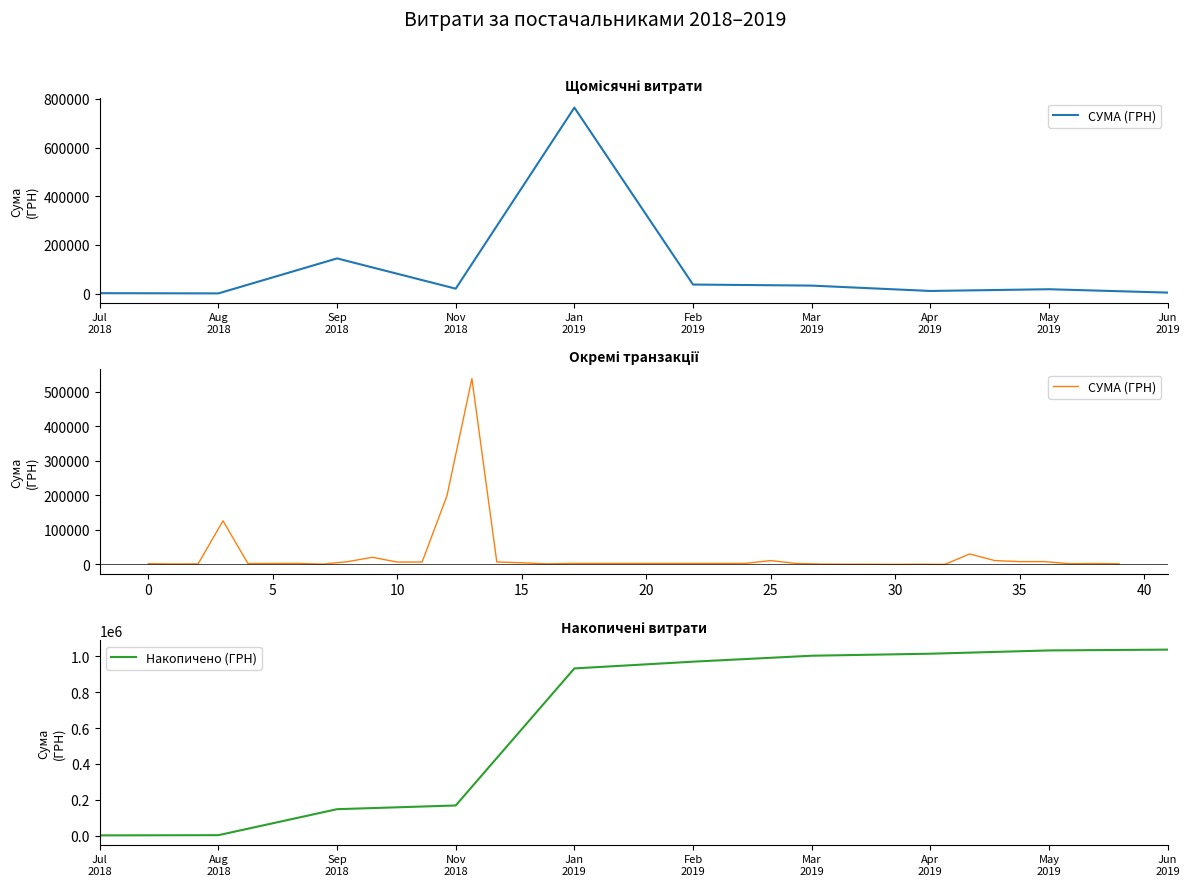

At which category does the data reach its first local valley?

2